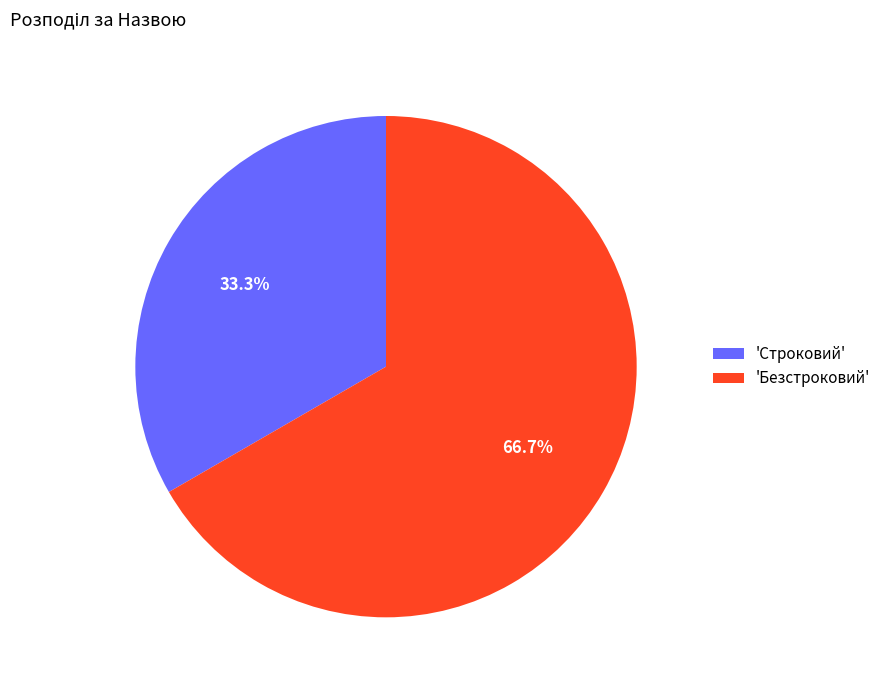

What portion of the pie excludes 'Строковий'?

66.7%